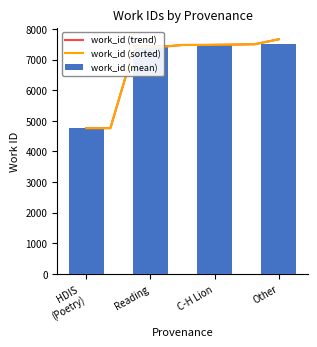

Where does the data first go above 7480?

C-H Lion